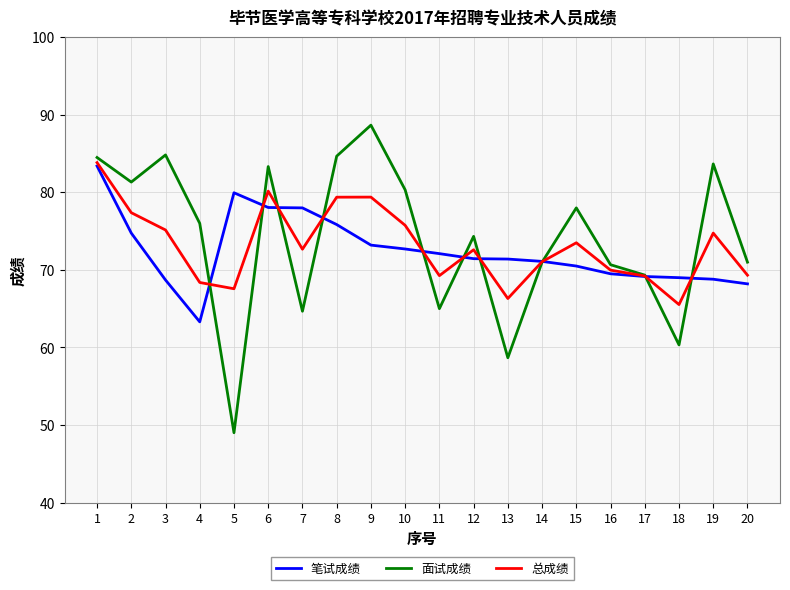

What is the smallest value displayed?

49.0